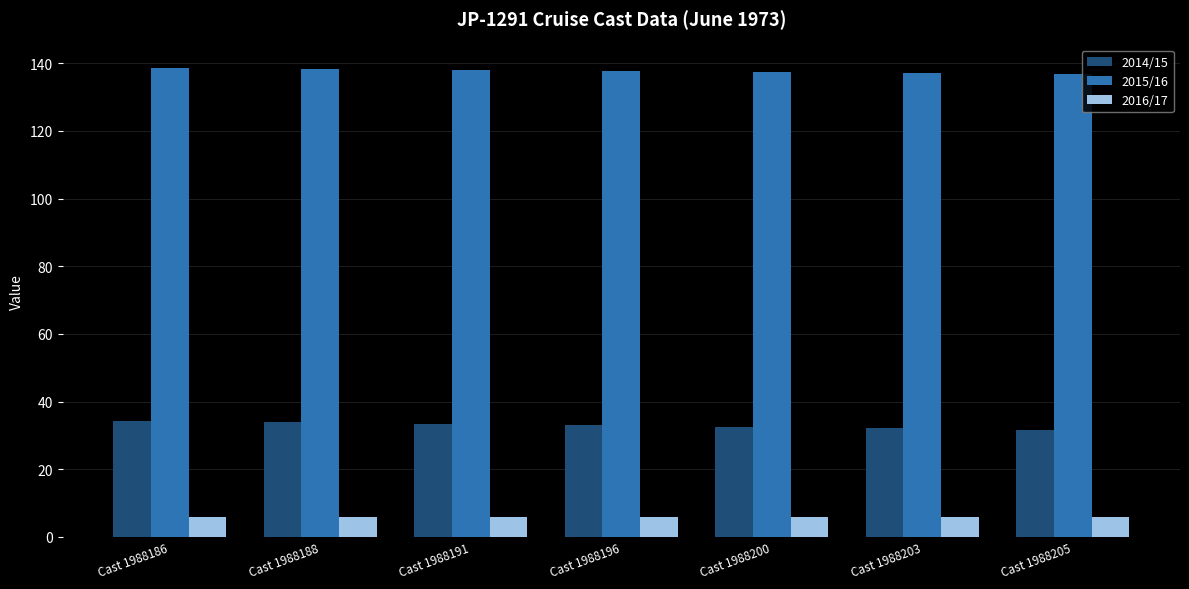

The 2015/16 series shows 203.7 at Cast 1988186. True or false?

False